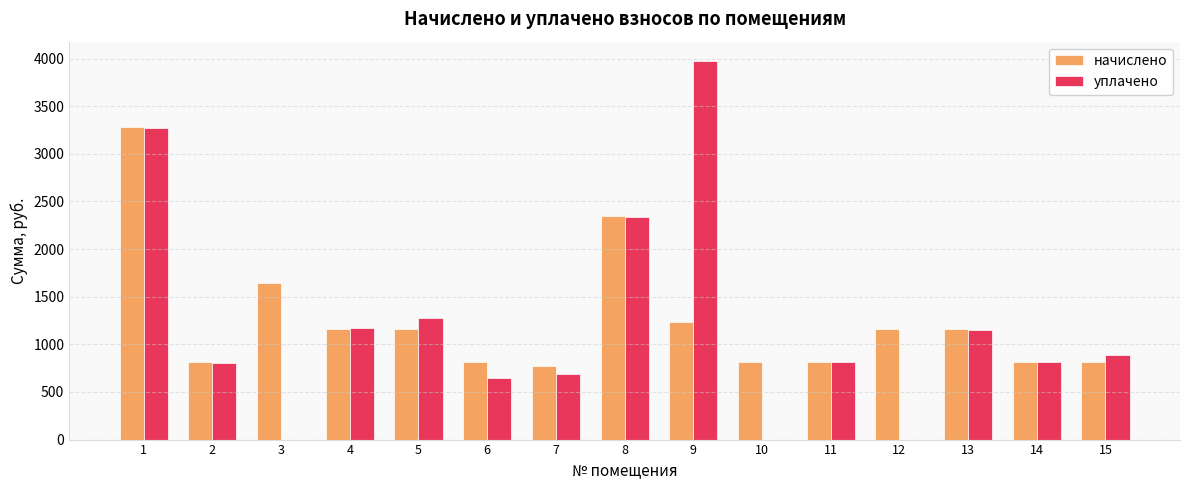

What is the total value across all series at 3?

1645.9